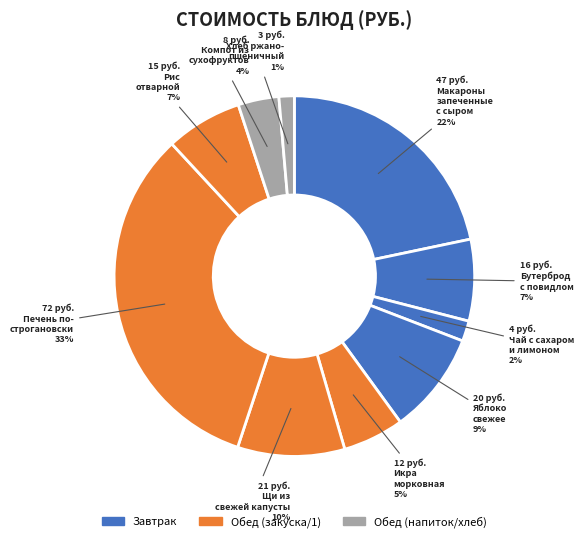

How many slices are in this pie chart?

10